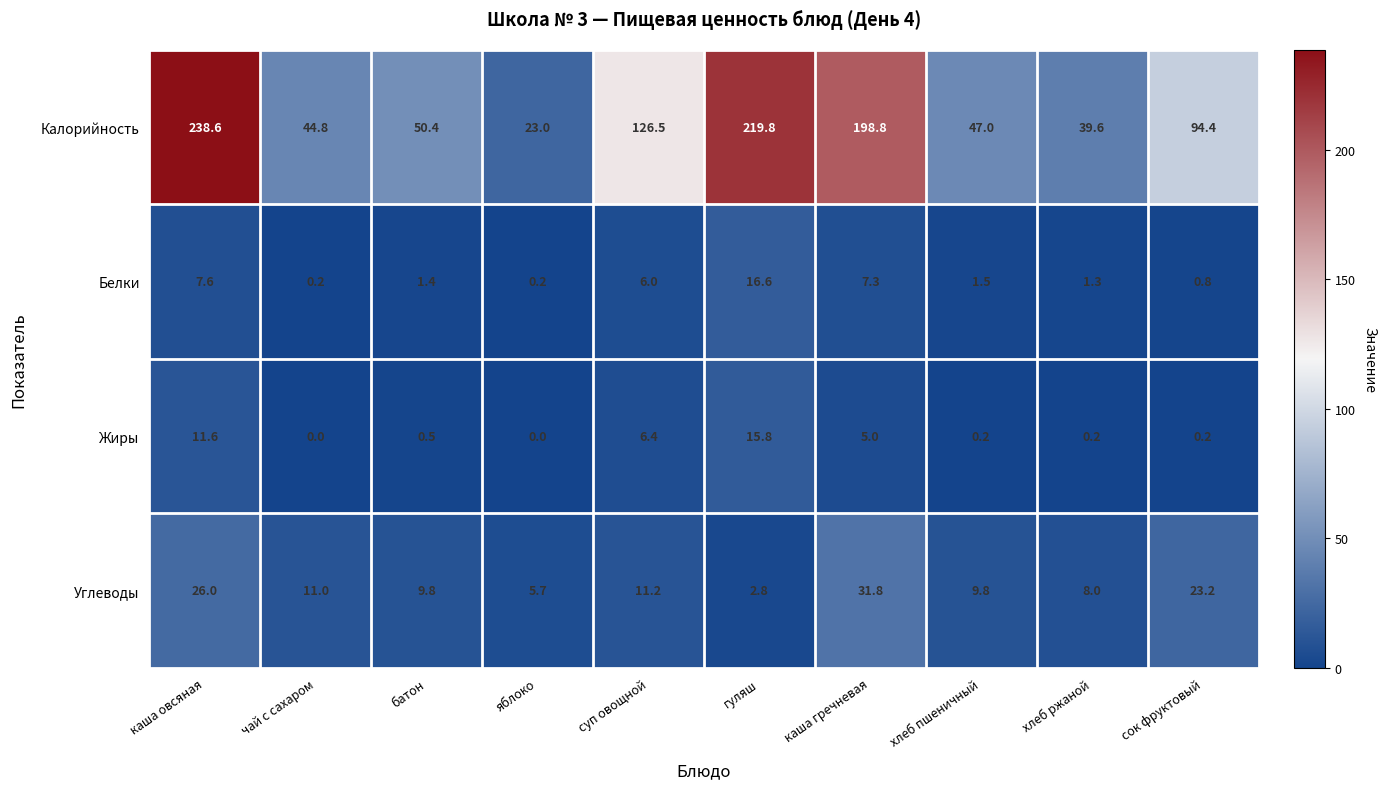

Rank the series by their maximum value, from highest to lowest.

Калорийность, Углеводы, Белки, Жиры